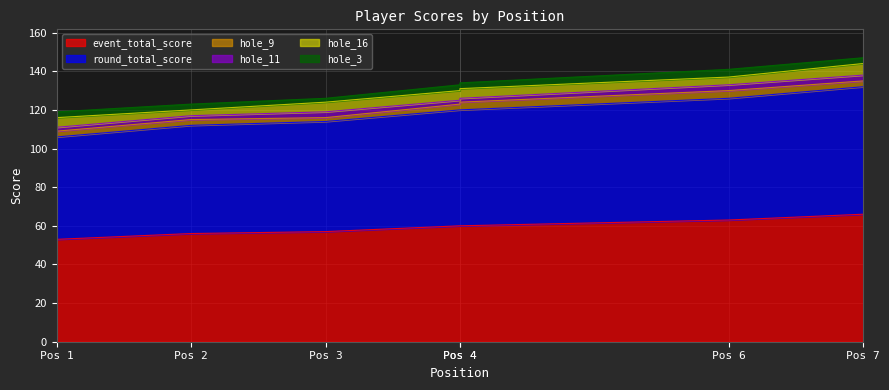

True or false: event_total_score has a value of 66 at 7.

True